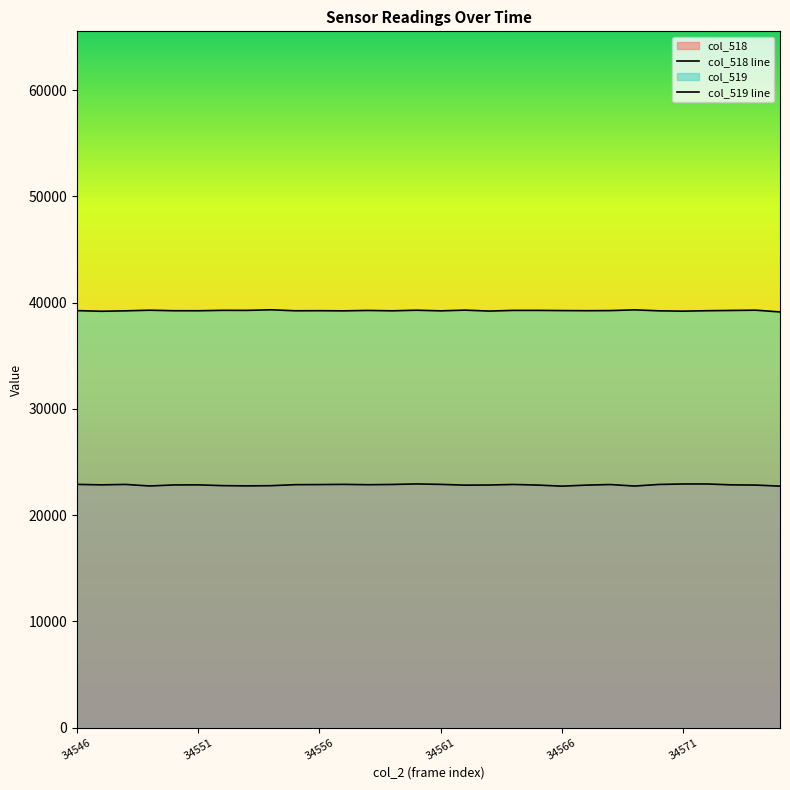

What value does the col_518 line series have at 14, to the nearest 5?

22935